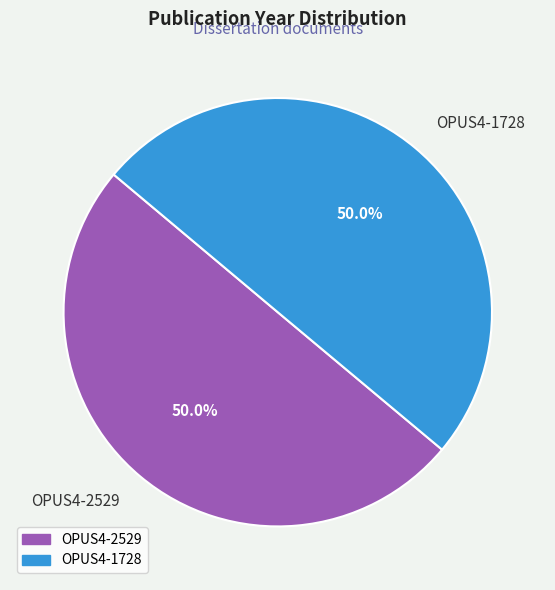

True or false: OPUS4-1728 accounts for 50% of the total.

True